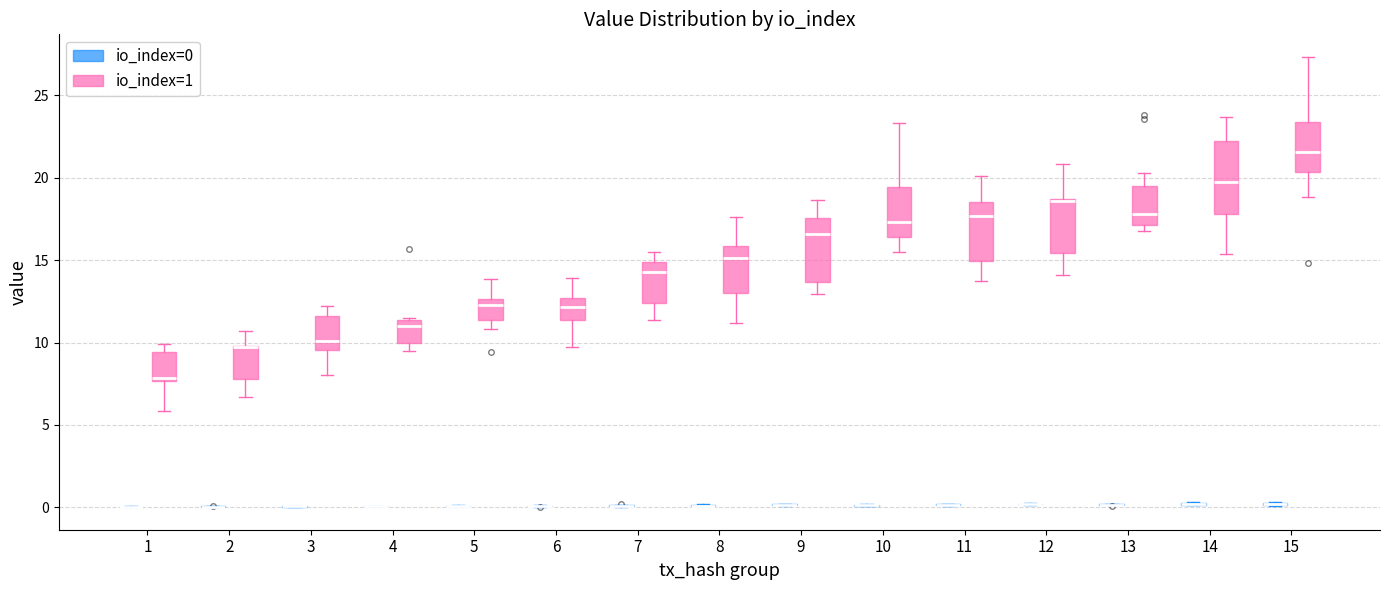

Reading left to right, transcribe this box plot: for each box, give where its median line is, the range the box spans, and where its two whiskers end, as read against the y-axis. The values are not printed on the chart, so give them approximately, as read against the axis.

1 (io_index=0): box collapsed to a line at 0.0, whiskers 0.0 to 0.0
1 (io_index=1): median 8.0, box 7.5 to 9.5, whiskers 6.0 to 10.0
2 (io_index=0): box collapsed to a line at 0.0, whiskers 0.0 to 0.0
2 (io_index=1): median 10.0 (drawn on the box's upper edge), box 8.0 to 10.0, whiskers 6.5 to 10.5
3 (io_index=0): box collapsed to a line at 0.0, whiskers 0.0 to 0.0
3 (io_index=1): median 10.0, box 9.5 to 11.5, whiskers 8.0 to 12.0
4 (io_index=0): box collapsed to a line at 0.0, whiskers 0.0 to 0.0
4 (io_index=1): median 11.0, box 10.0 to 11.5, whiskers 9.5 to 11.5
5 (io_index=0): box collapsed to a line at 0.0, whiskers 0.0 to 0.0
5 (io_index=1): median 12.5 (just below the box's upper edge), box 11.5 to 12.5, whiskers 11.0 to 14.0
6 (io_index=0): box collapsed to a line at 0.0, whiskers 0.0 to 0.0
6 (io_index=1): median 12.0, box 11.5 to 12.5, whiskers 9.5 to 14.0
7 (io_index=0): box collapsed to a line at 0.0, whiskers 0.0 to 0.0
7 (io_index=1): median 14.5, box 12.5 to 15.0, whiskers 11.5 to 15.5
8 (io_index=0): box collapsed to a line at 0.0, whiskers 0.0 to 0.0
8 (io_index=1): median 15.0, box 13.0 to 16.0, whiskers 11.0 to 17.5
9 (io_index=0): box collapsed to a line at 0.0, whiskers 0.0 to 0.0
9 (io_index=1): median 16.5, box 13.5 to 17.5, whiskers 13.0 to 18.5
10 (io_index=0): box collapsed to a line at 0.0, whiskers 0.0 to 0.0
10 (io_index=1): median 17.5, box 16.5 to 19.5, whiskers 15.5 to 23.5
11 (io_index=0): box collapsed to a line at 0.0, whiskers 0.0 to 0.0
11 (io_index=1): median 17.5, box 15.0 to 18.5, whiskers 13.5 to 20.0
12 (io_index=0): box collapsed to a line at 0.0, whiskers 0.0 to 0.0
12 (io_index=1): median 18.5 (drawn on the box's upper edge), box 15.5 to 18.5, whiskers 14.0 to 21.0
13 (io_index=0): box collapsed to a line at 0.0, whiskers 0.0 to 0.0
13 (io_index=1): median 18.0, box 17.0 to 19.5, whiskers 17.0 (just below the box's lower edge) to 20.5
14 (io_index=0): box collapsed to a line at 0.0, whiskers 0.0 to 0.5
14 (io_index=1): median 19.5, box 18.0 to 22.0, whiskers 15.5 to 23.5
15 (io_index=0): box collapsed to a line at 0.0, whiskers 0.0 to 0.5
15 (io_index=1): median 21.5, box 20.5 to 23.5, whiskers 19.0 to 27.5